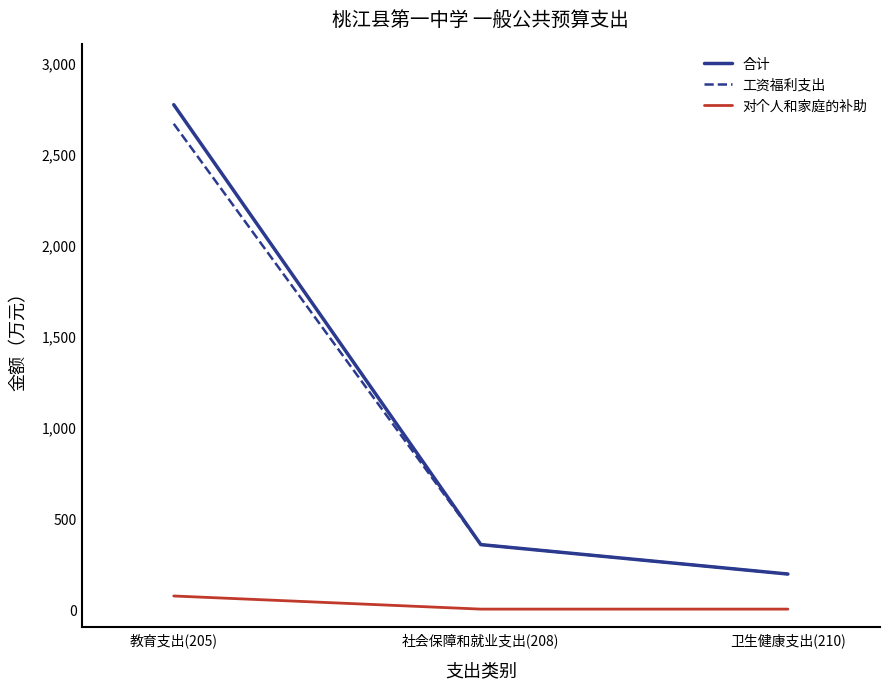

List the labels in order of 合计 value, smallest first.

卫生健康支出(210), 社会保障和就业支出(208), 教育支出(205)